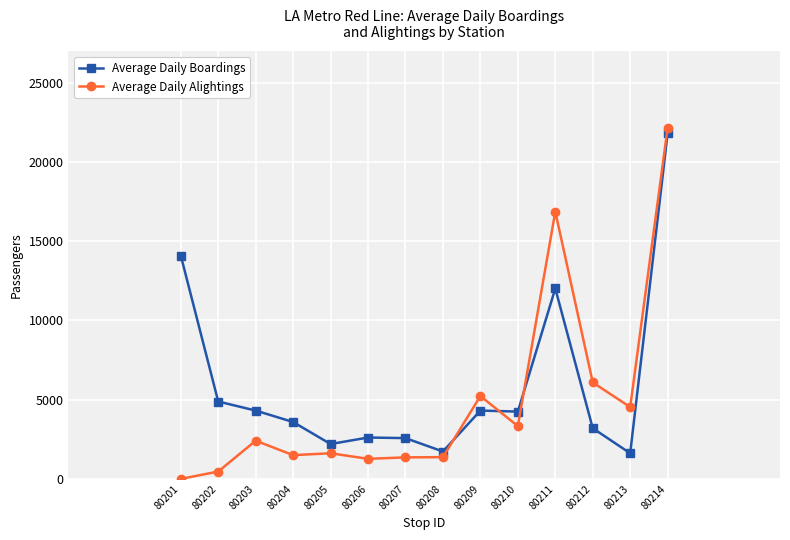

What is the difference between the highest and lowest values at 80211?

4853.0